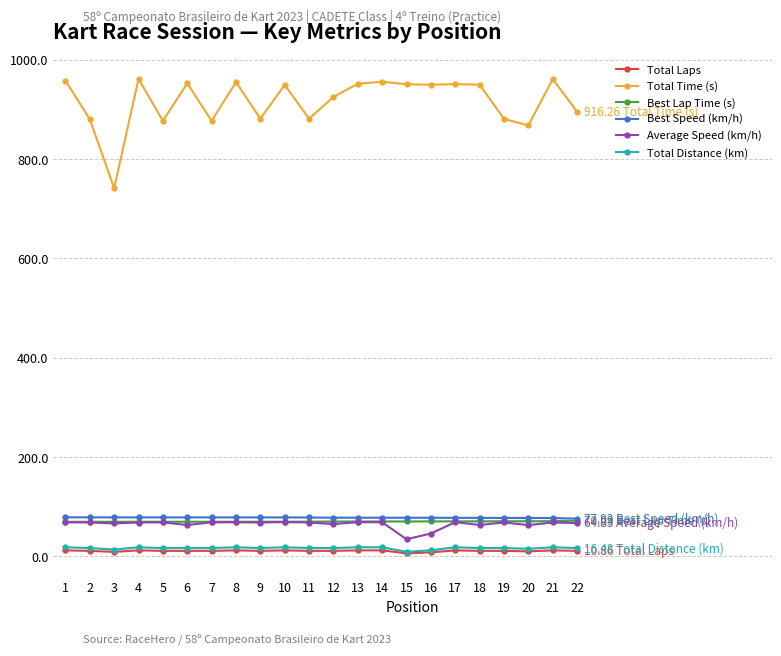

True or false: Average Speed (km/h) has a value of 116.3 at 12.

False